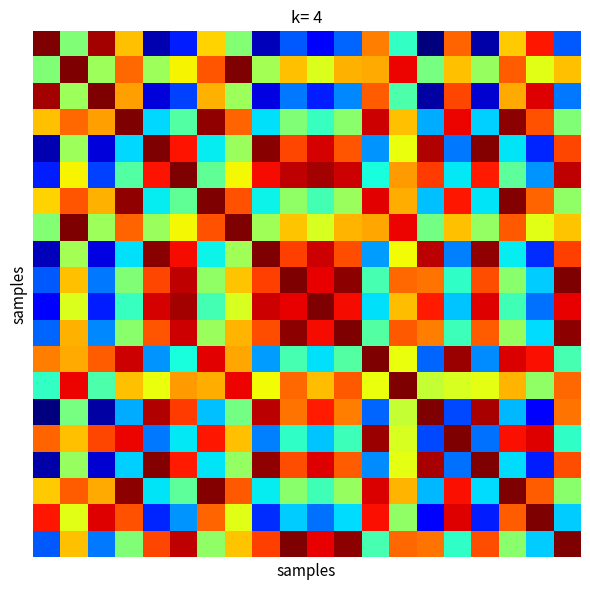

At which category does the chart reach its minimum across all series?

14